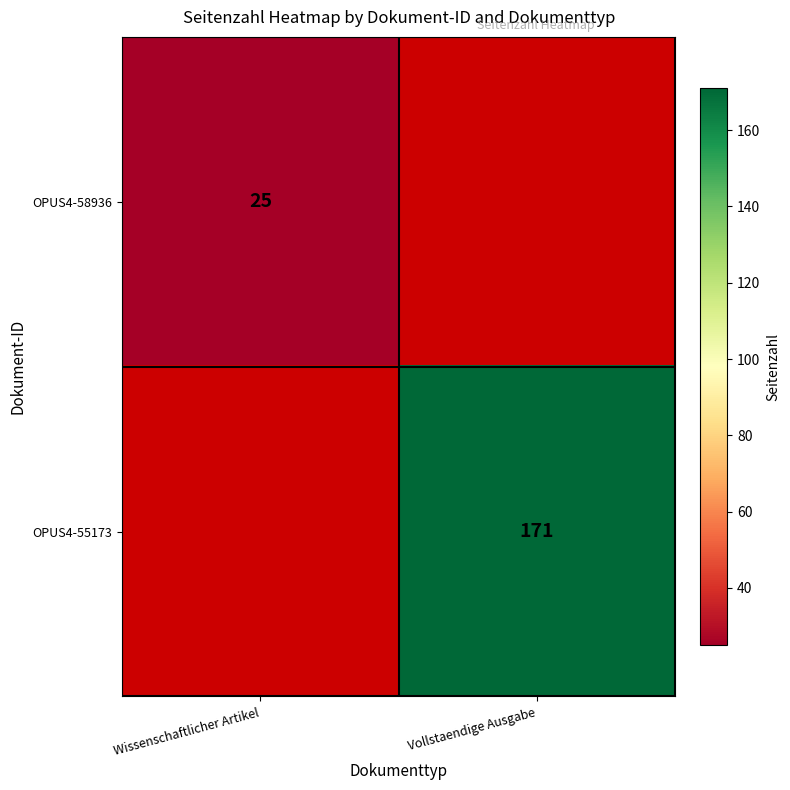

True or false: OPUS4-55173 has a value of 171 at Vollstaendige Ausgabe.

True